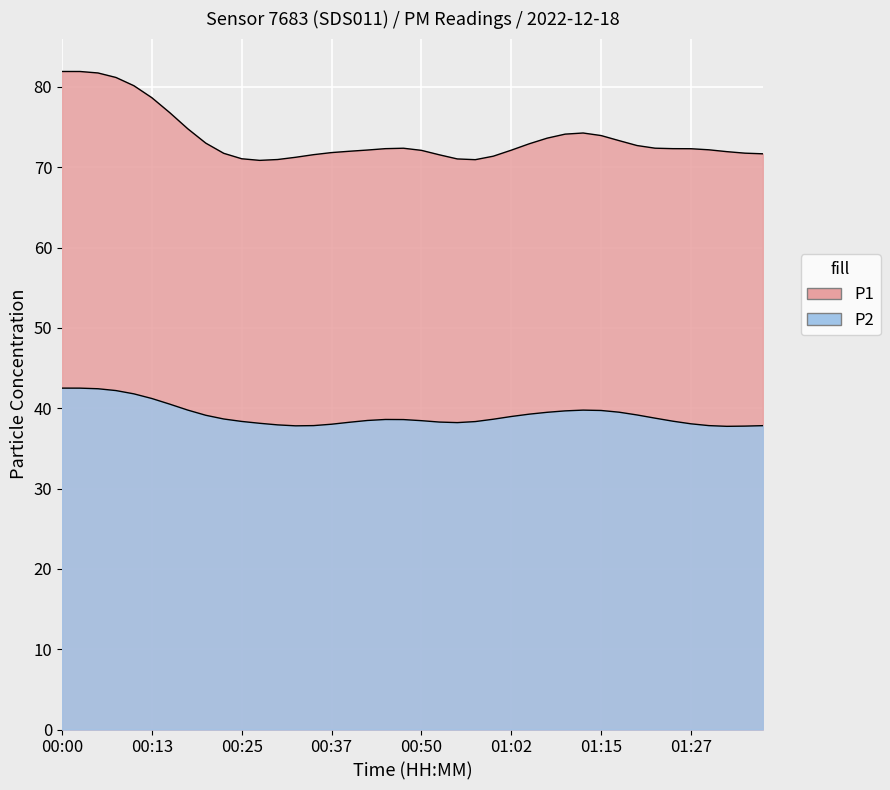

What position from the right is 00:00?

40